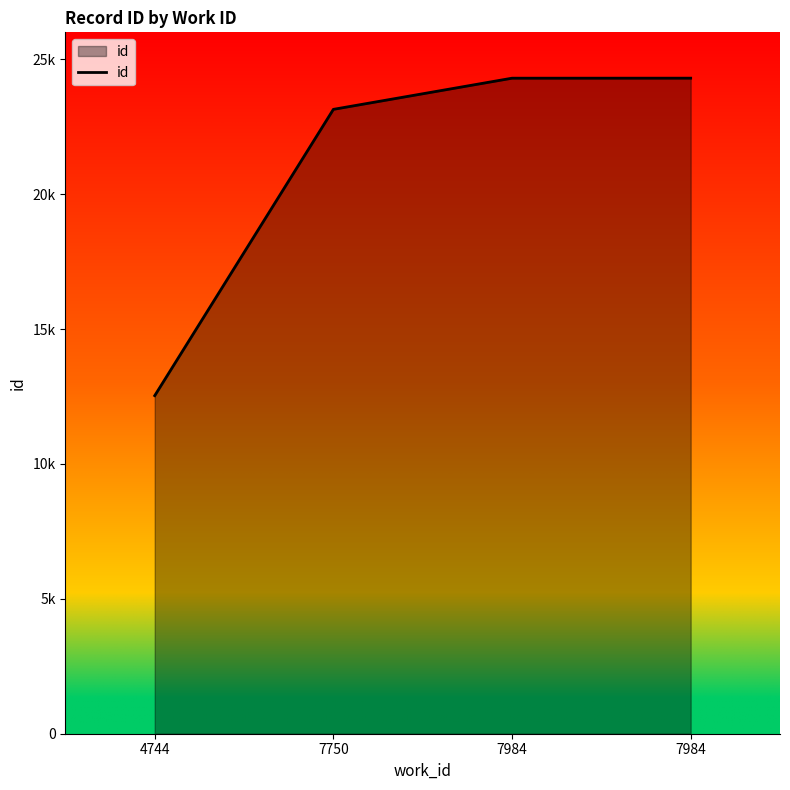

Does the chart have visible grid lines?

No